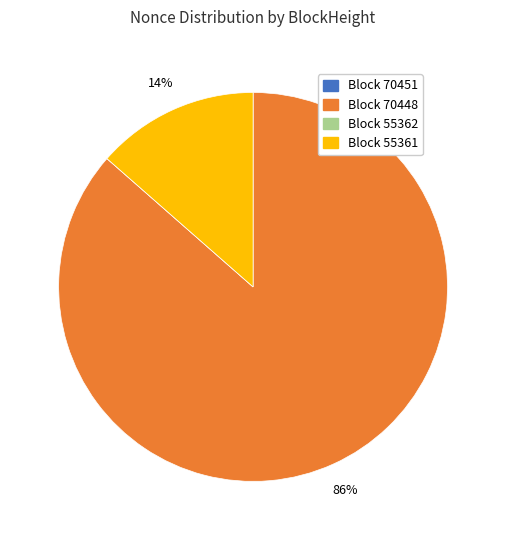

To the nearest percent, what percentage of the pie is Block 55361?

14%